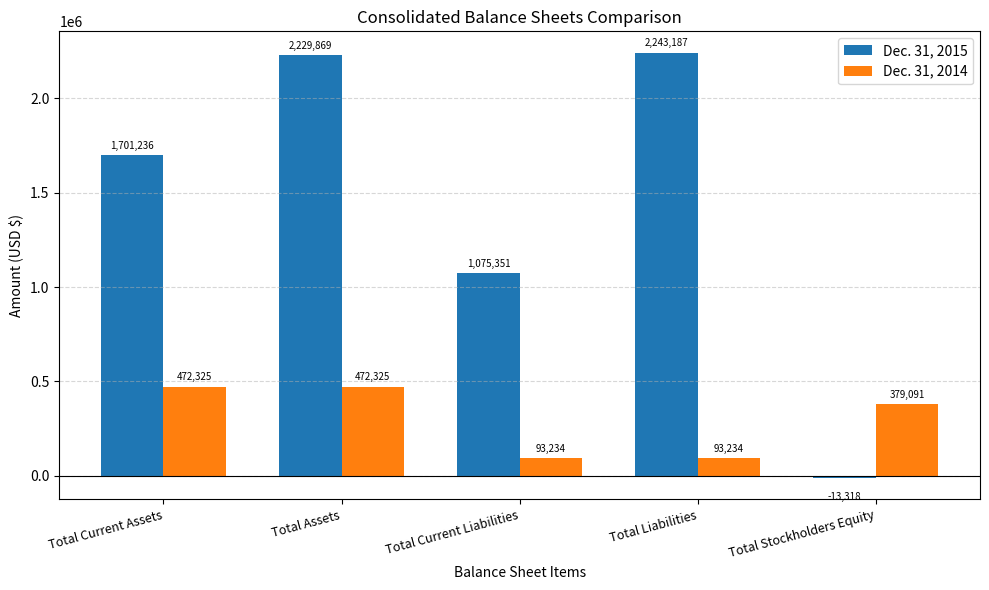

Rank the series at Total Assets from lowest to highest value.

Dec. 31, 2014, Dec. 31, 2015